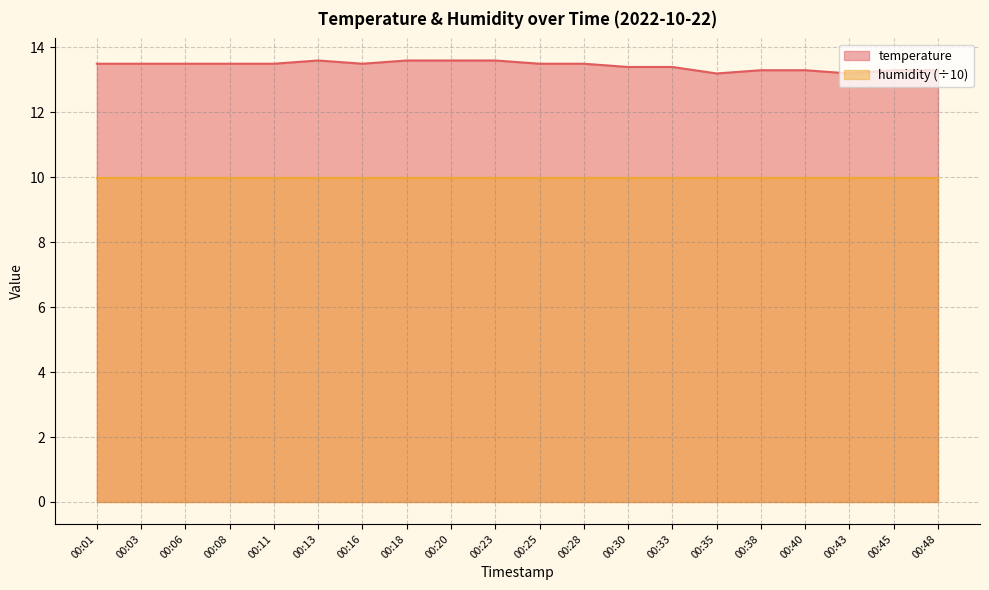

Where is the first local maximum?

00:13